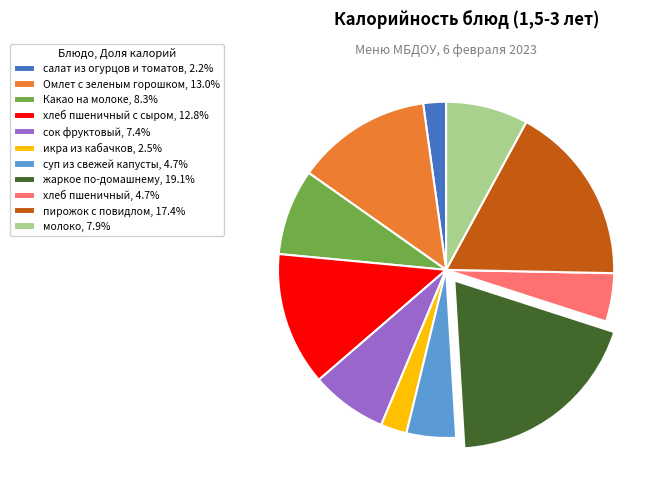

Is there any slice that represents more than half of the pie?

No